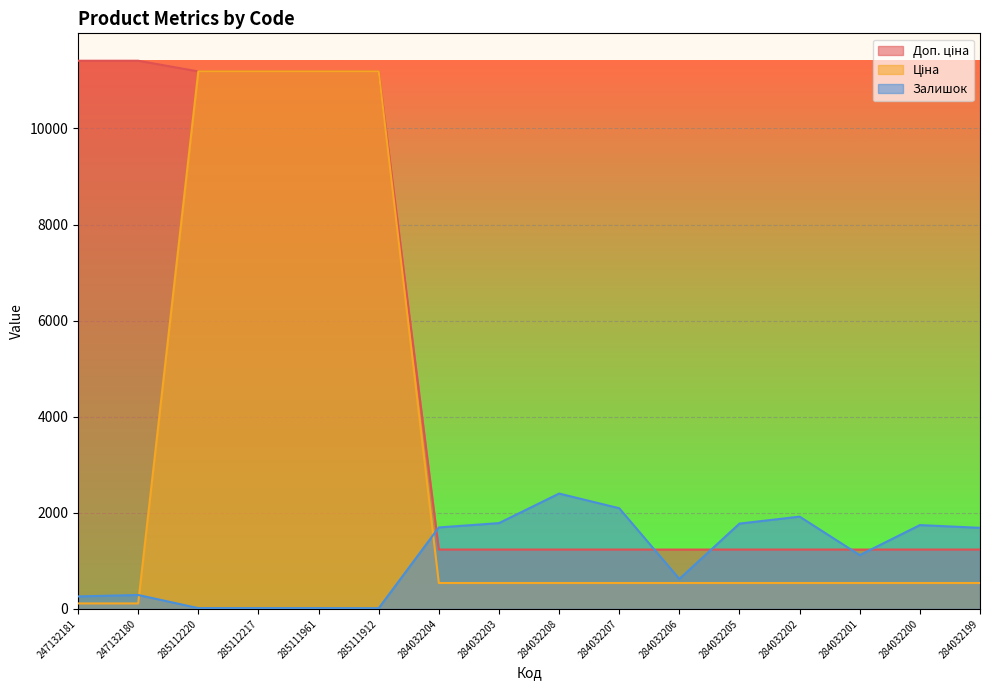

How many series are shown in this chart?

3